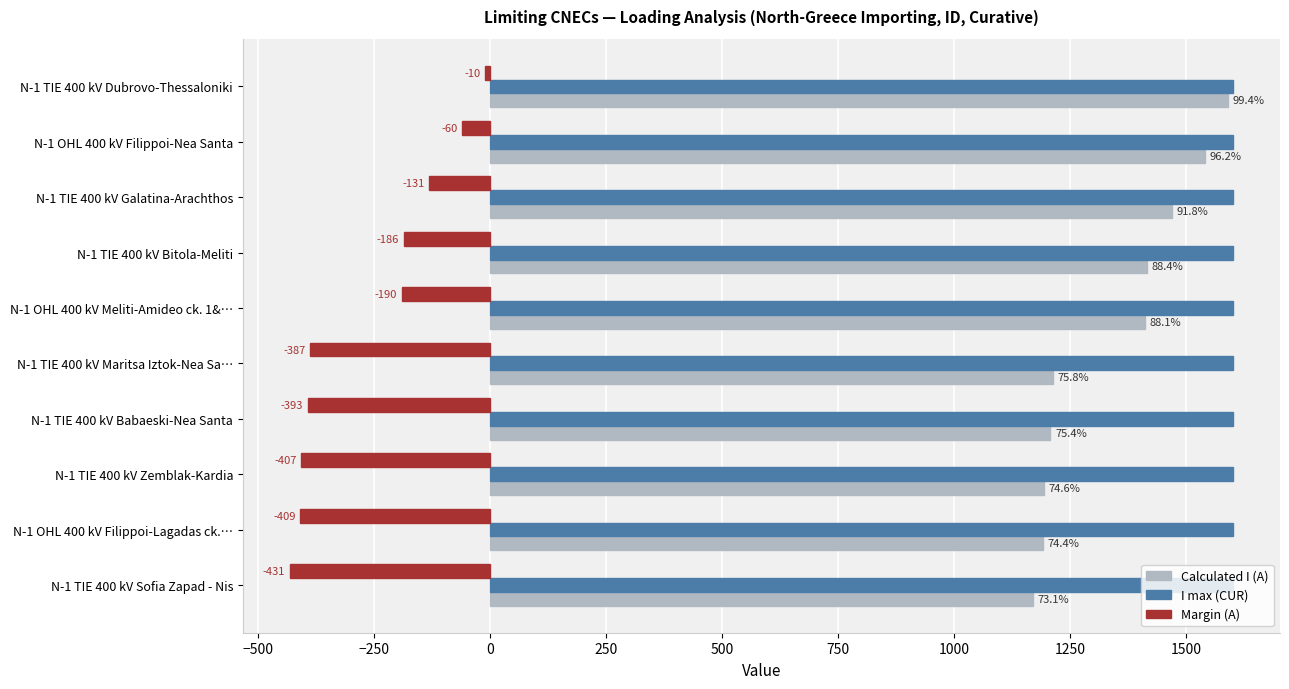

At how many categories does at least one series exceed 96?

10